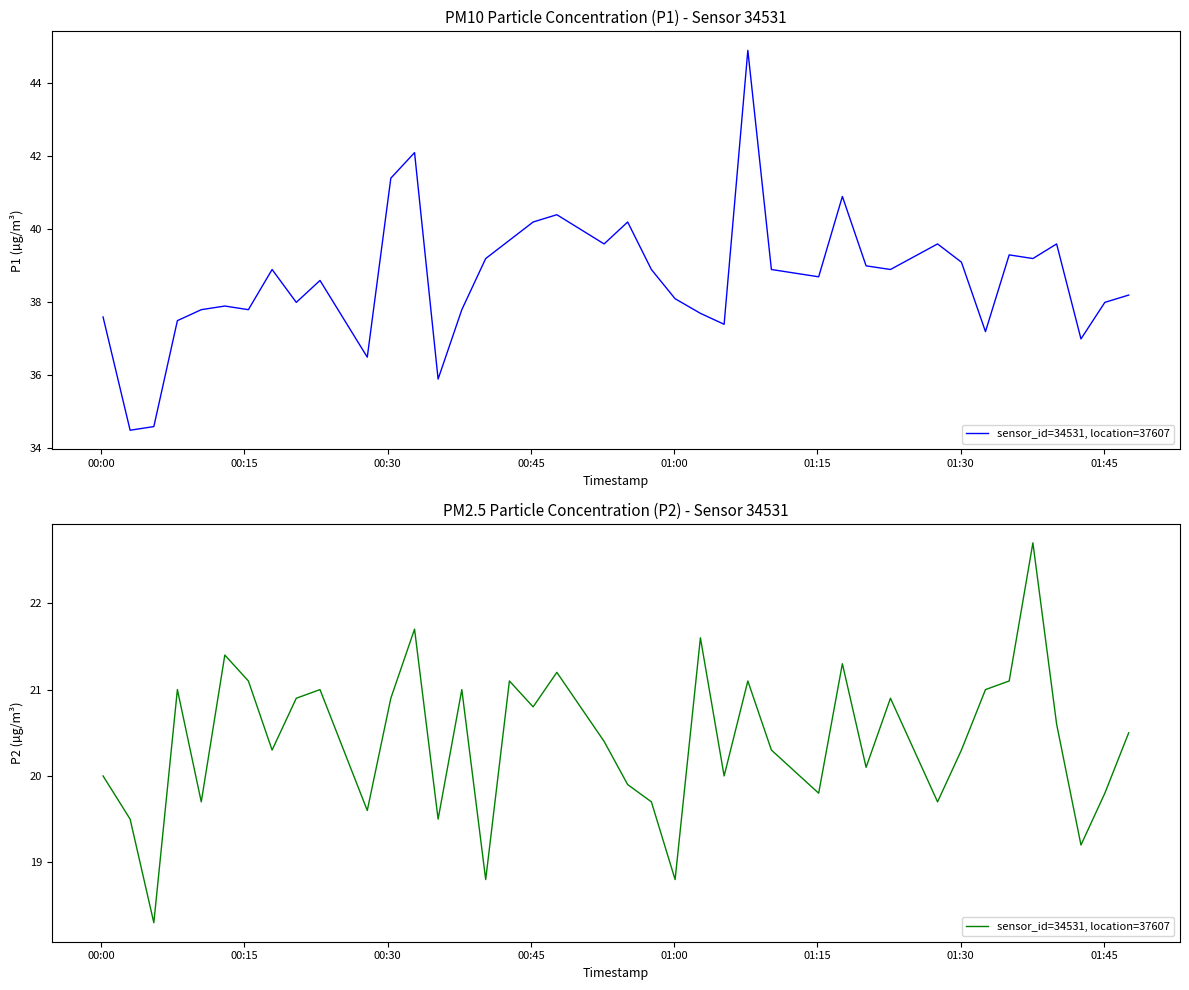

True or false: the data has more than 1 interior local peaks.

True